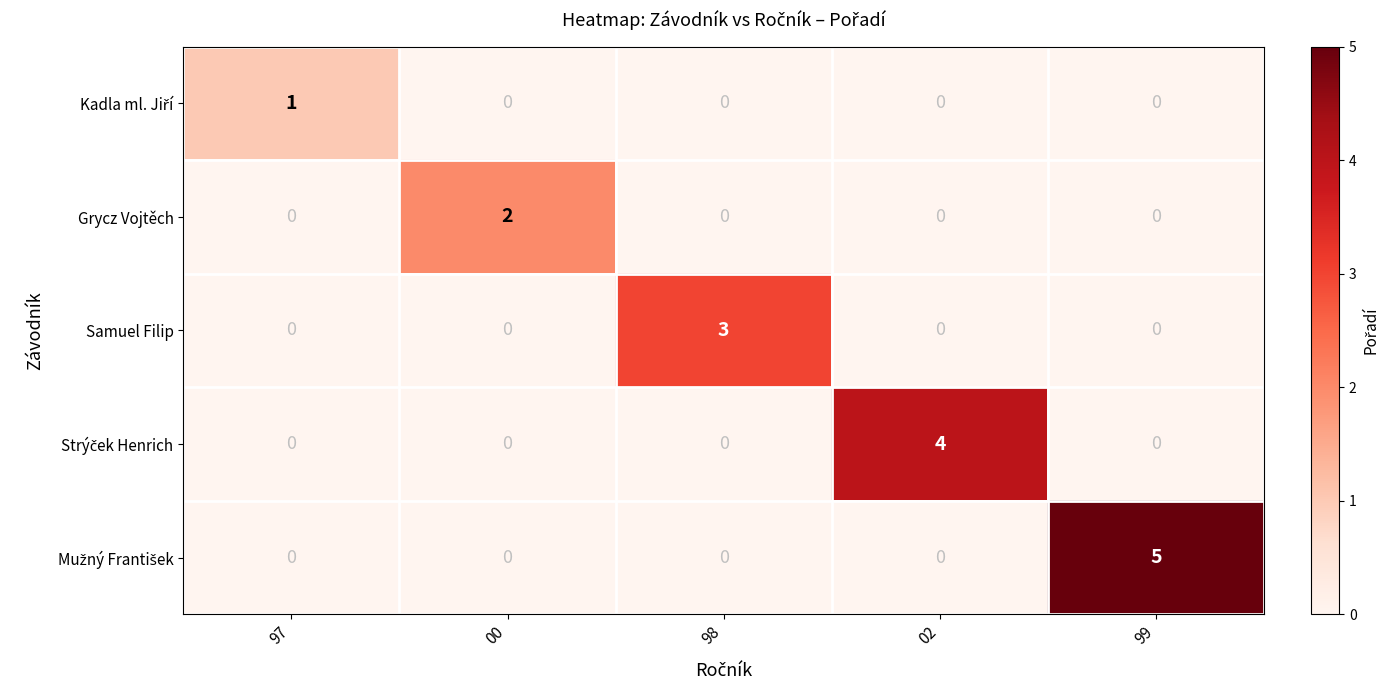

How many data points does each series have?

5